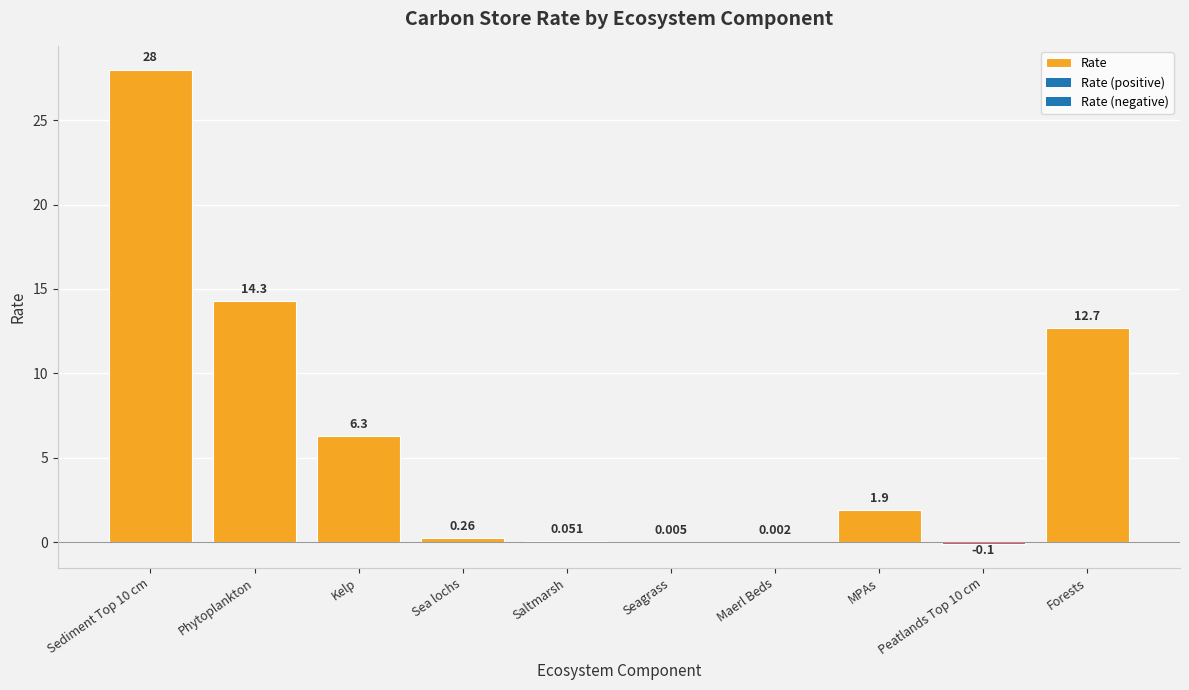

How many categories are shown in the chart?

10